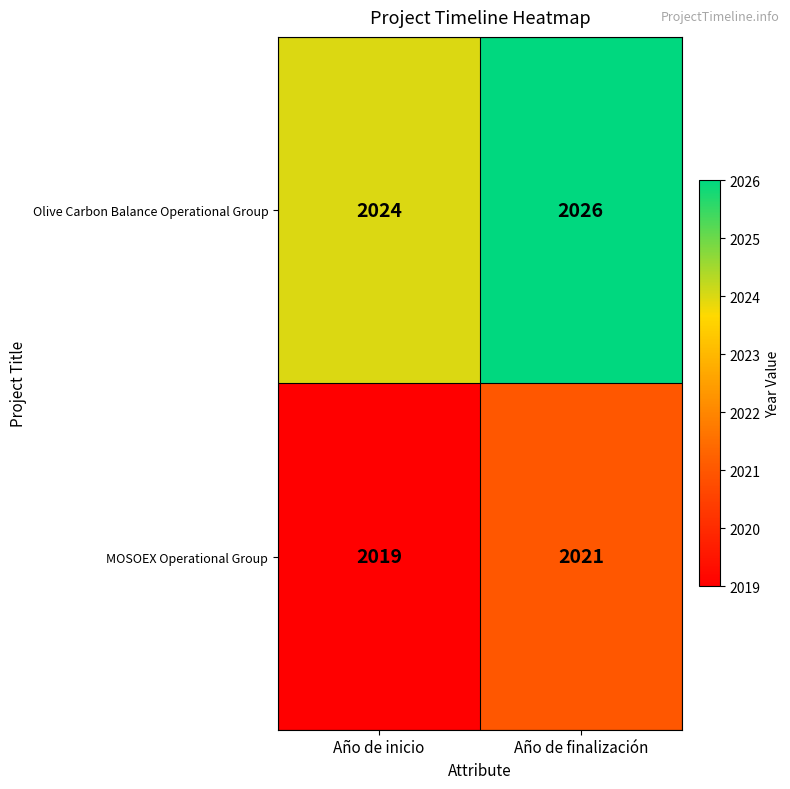

Reading left to right, transcribe all the data shown in this chart.

Olive Carbon Balance Operational Group: Año de inicio=2024	Año de finalización=2026
MOSOEX Operational Group: Año de inicio=2019	Año de finalización=2021